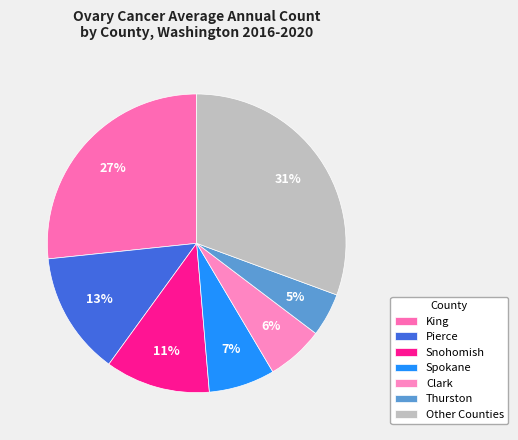

To the nearest percent, what portion does Pierce represent?

13%